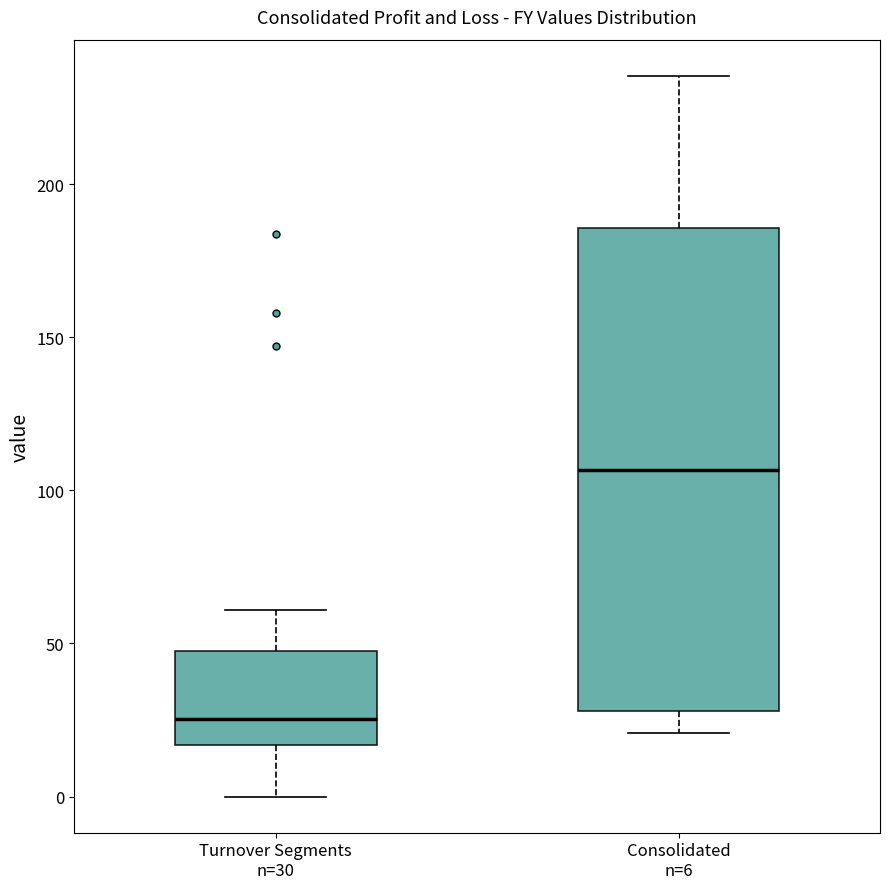

Reading left to right, transcribe this box plot: for each box, give where its median line is, the range the box spans, and where its two whiskers end, as read against the y-axis. The values are not printed on the chart, so give them approximately, as read against the axis.

Turnover Segments n=30: median 25, box 15 to 50, whiskers 0 to 60
Consolidated n=6: median 105, box 30 to 185, whiskers 20 to 235